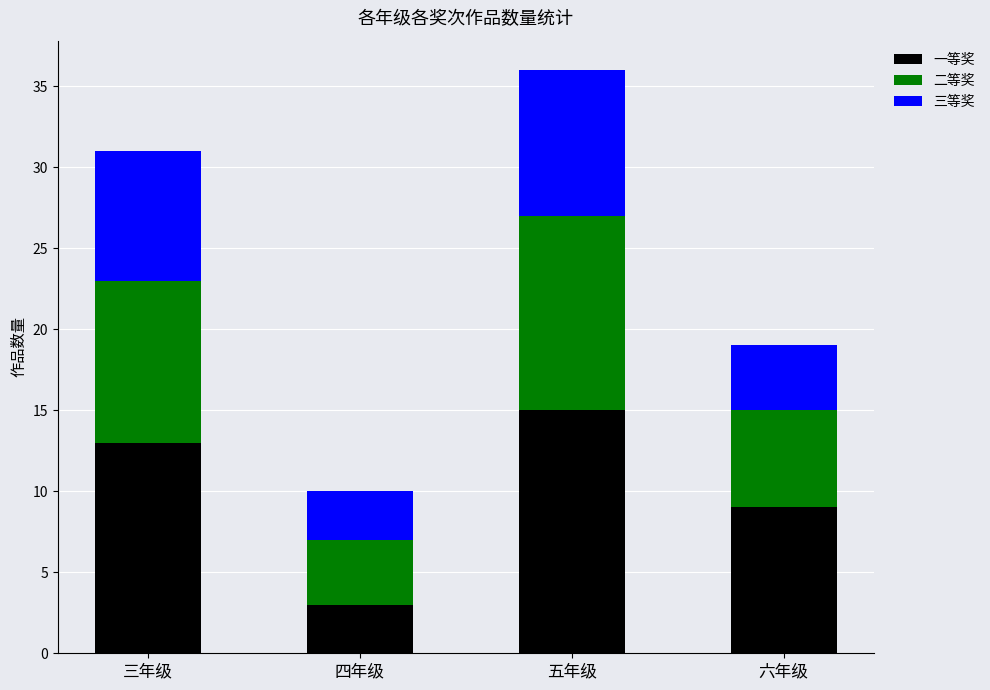

List the labels in order of 一等奖 value, smallest first.

四年级, 六年级, 三年级, 五年级